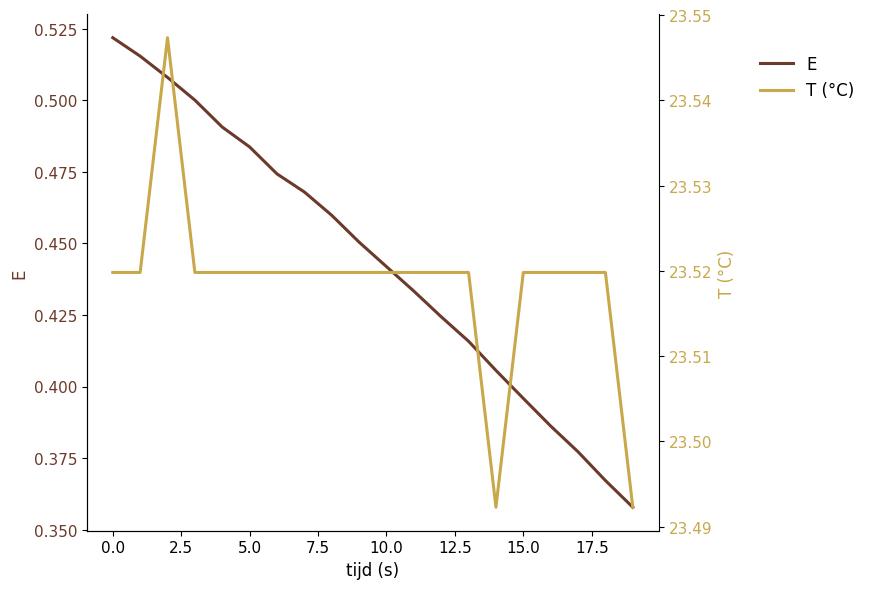

What is the approximate value of T (°C) at 0.0?

23.5